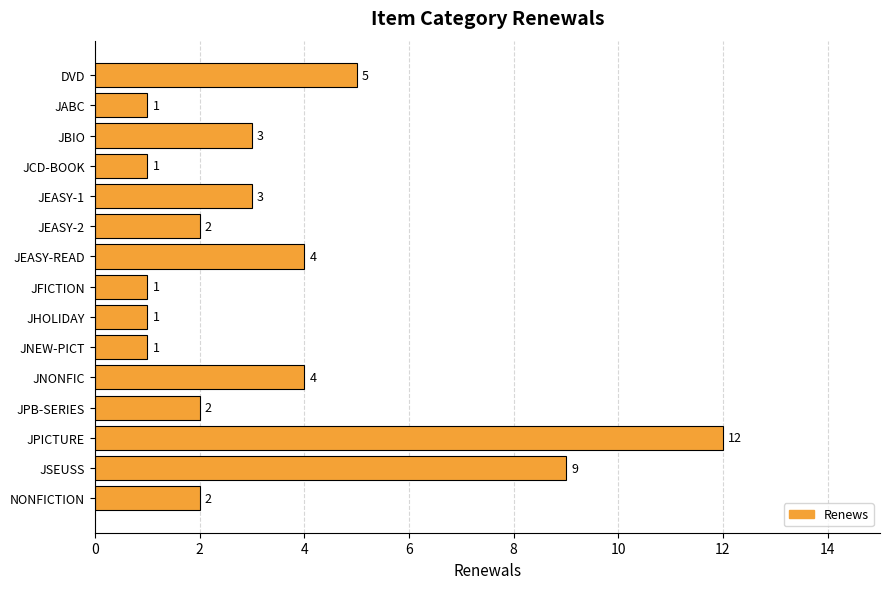

What is the average value?

3